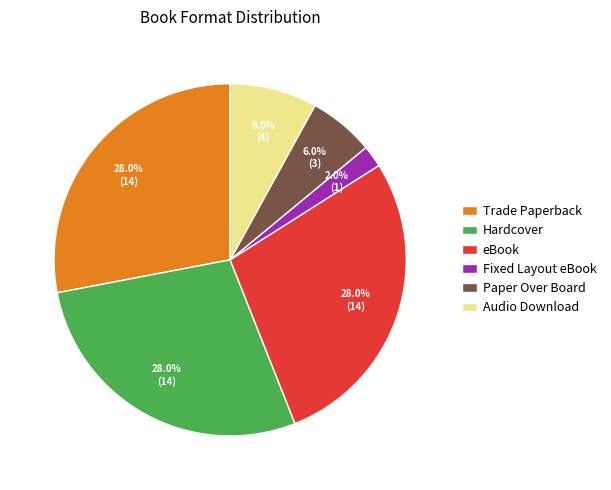

Is there any slice that represents more than half of the pie?

No